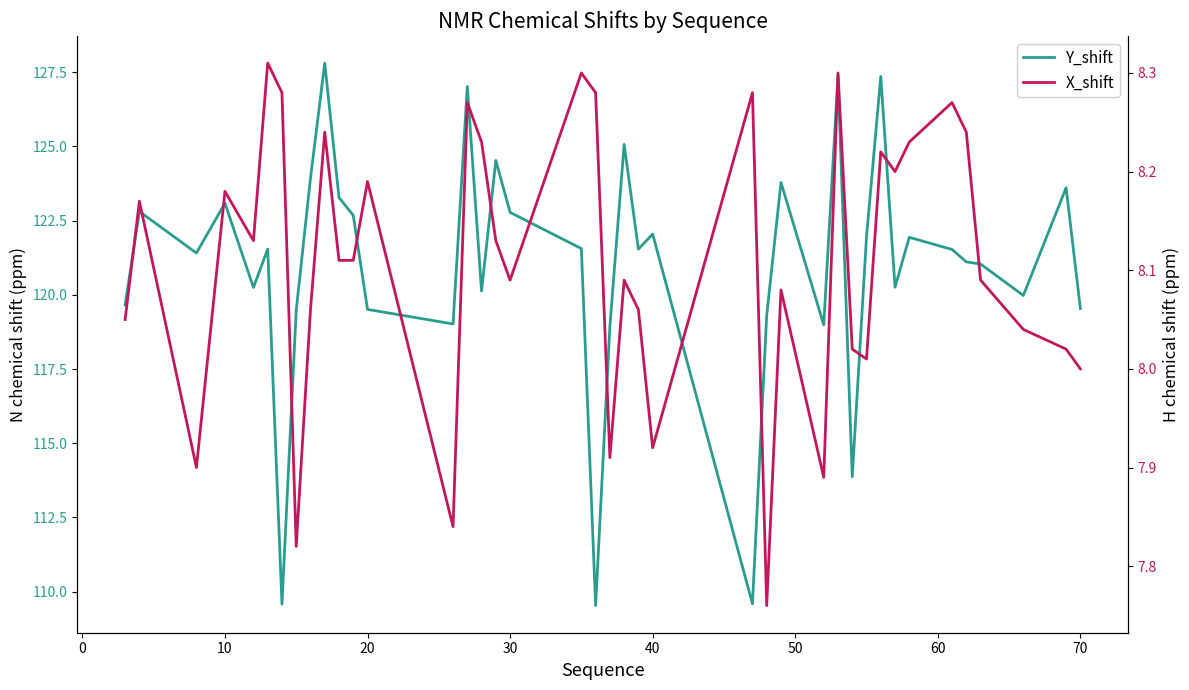

True or false: X_shift and Y_shift intersect in this chart.

False